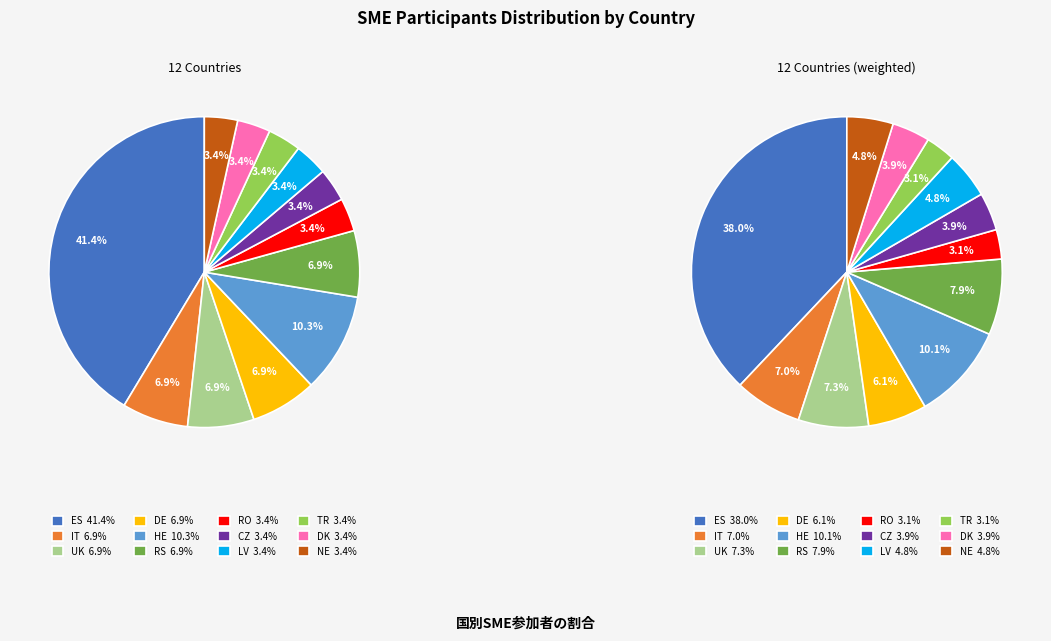

To the nearest percent, what percentage of the pie is RO?

3%